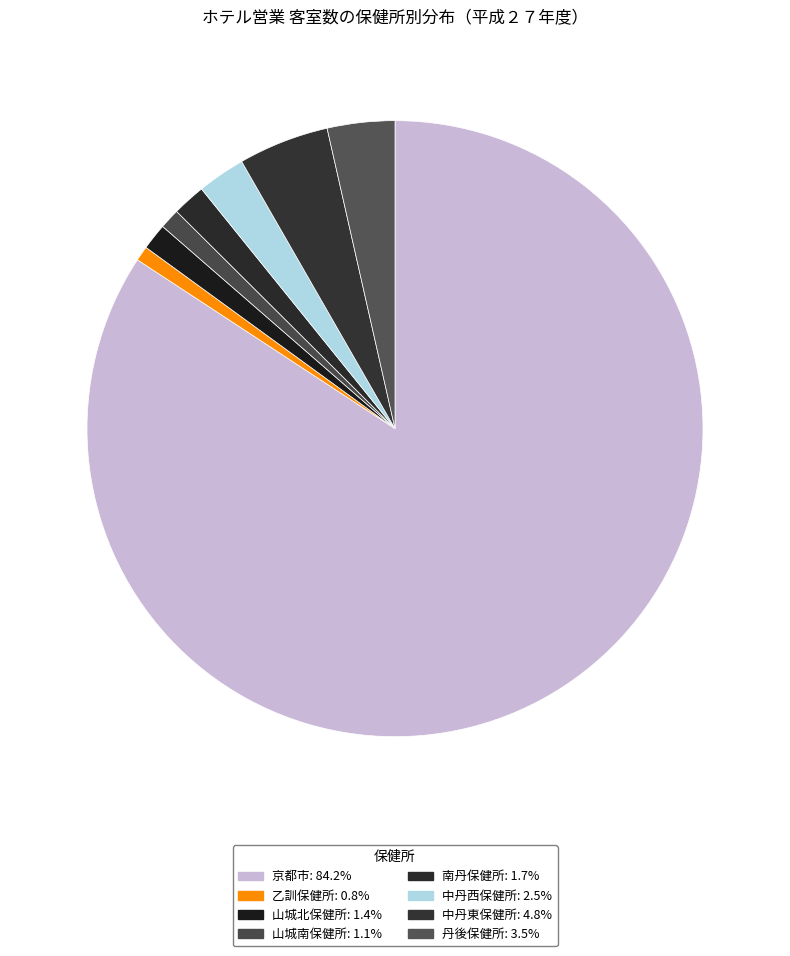

To the nearest percent, what percentage of the pie is 丹後保健所?

4%